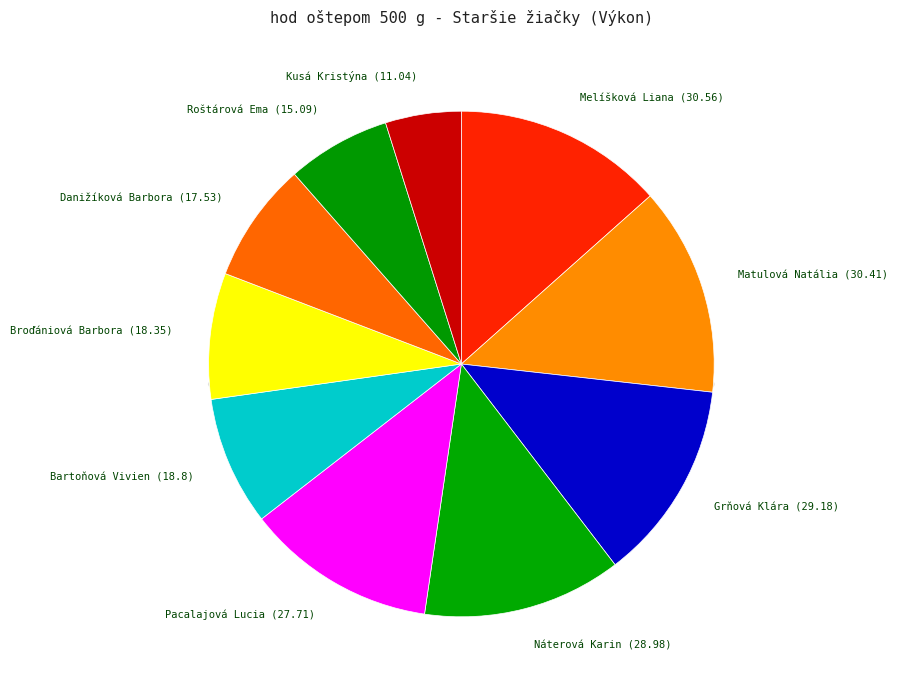

To the nearest percent, what percentage of the pie is Matulová Natália?

13%